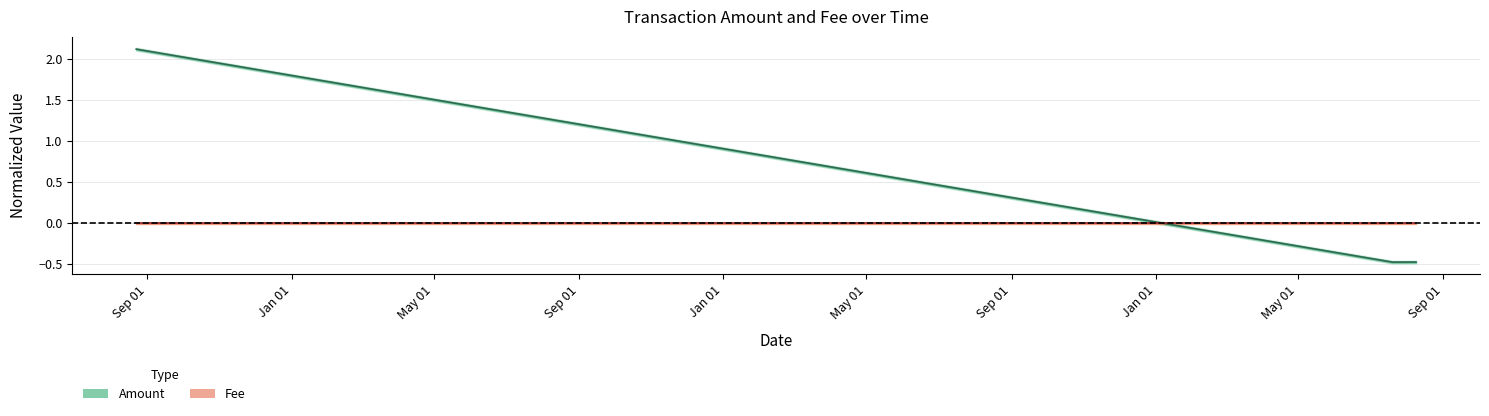

What is the label of the 9th point from the right?

2017-07-19 18:59:22